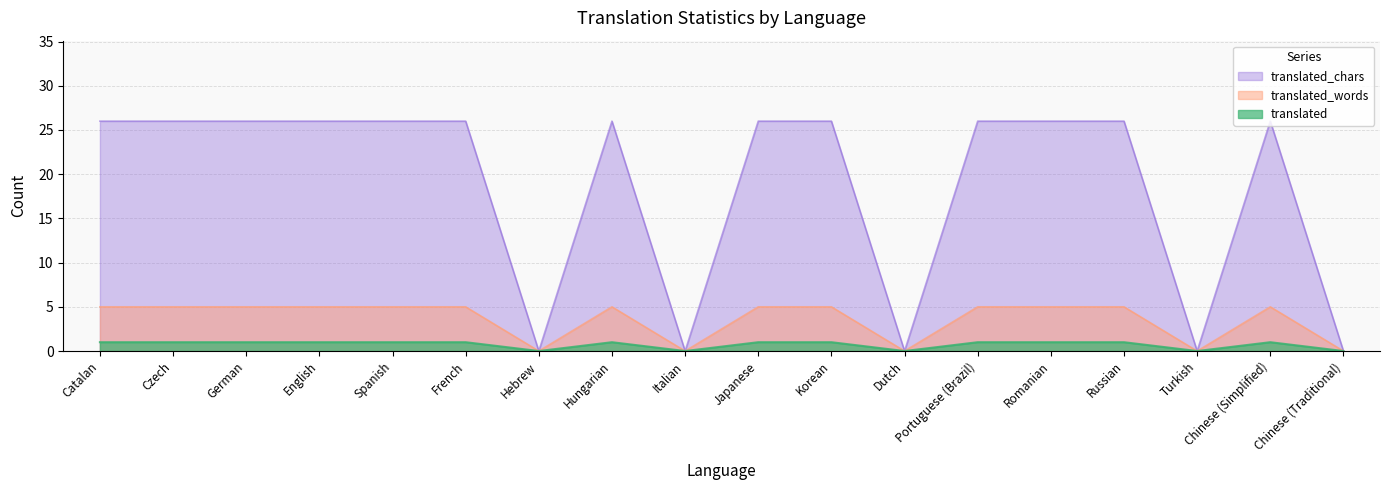

At Turkish, list the series in order from largest to smallest.

translated, translated_words, translated_chars